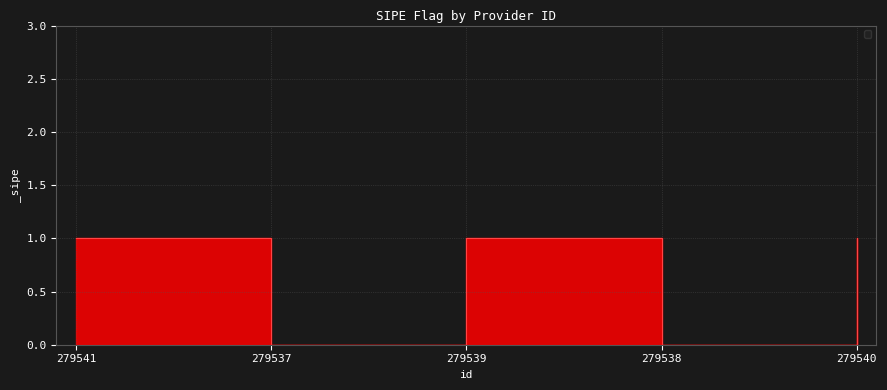

Count the values in the range 0 to 1.

5